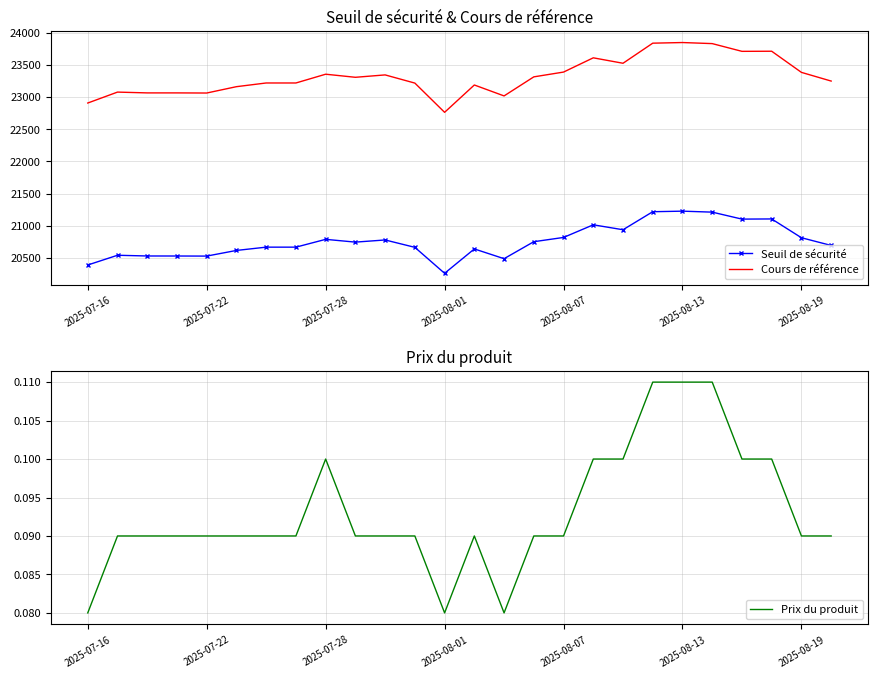

True or false: Cours de référence and Seuil de sécurité cross at least once.

False